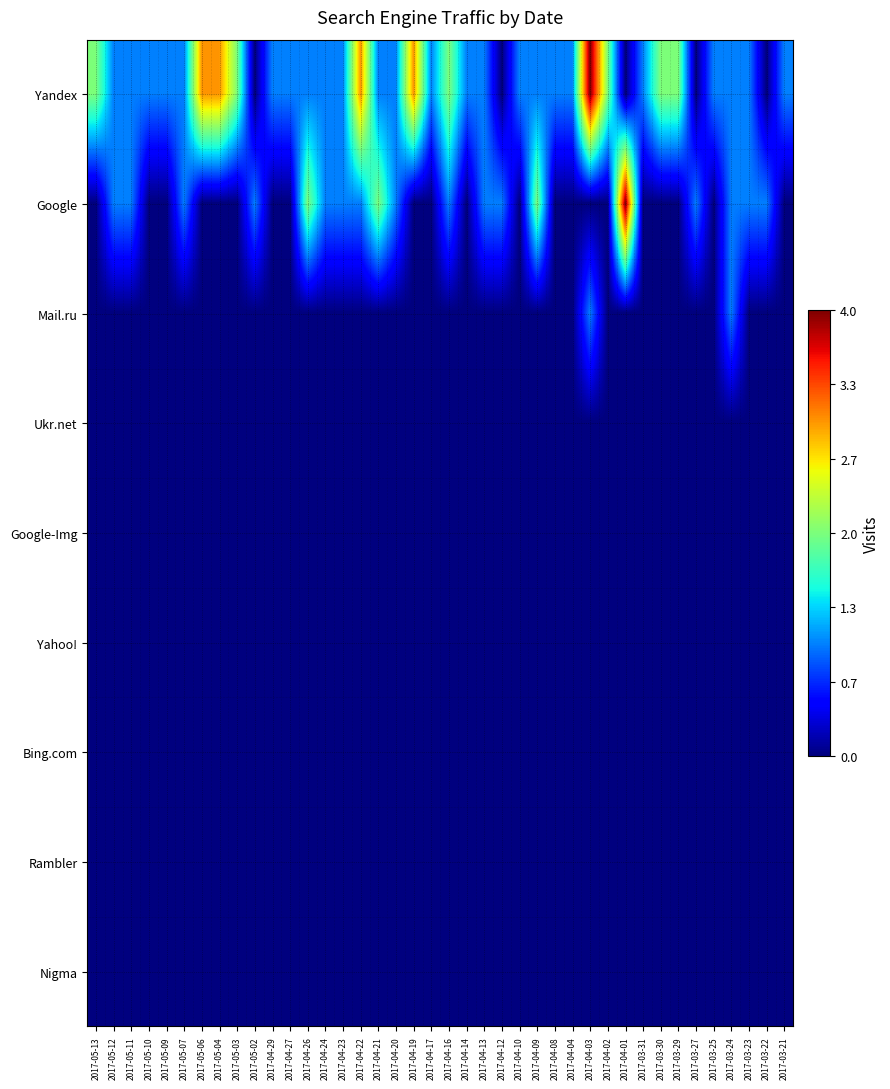

Which label corresponds to the smallest value in the chart?

2017-05-02